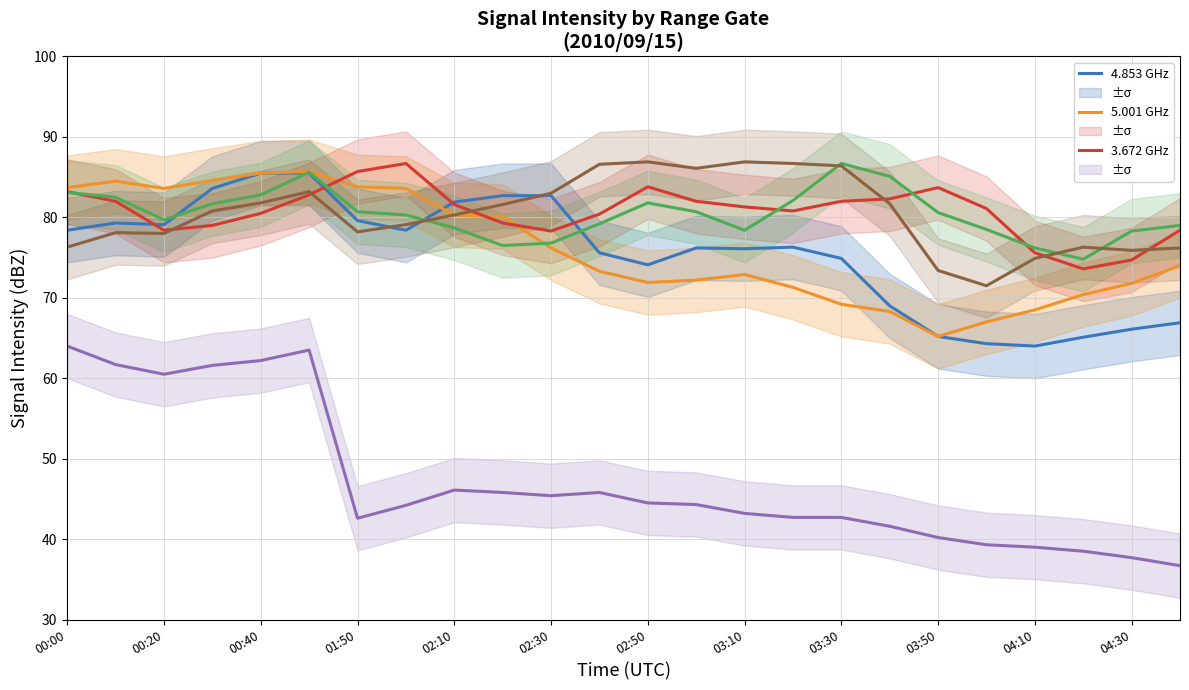

At which label is 3.967 GHz closest to 80?

00:20